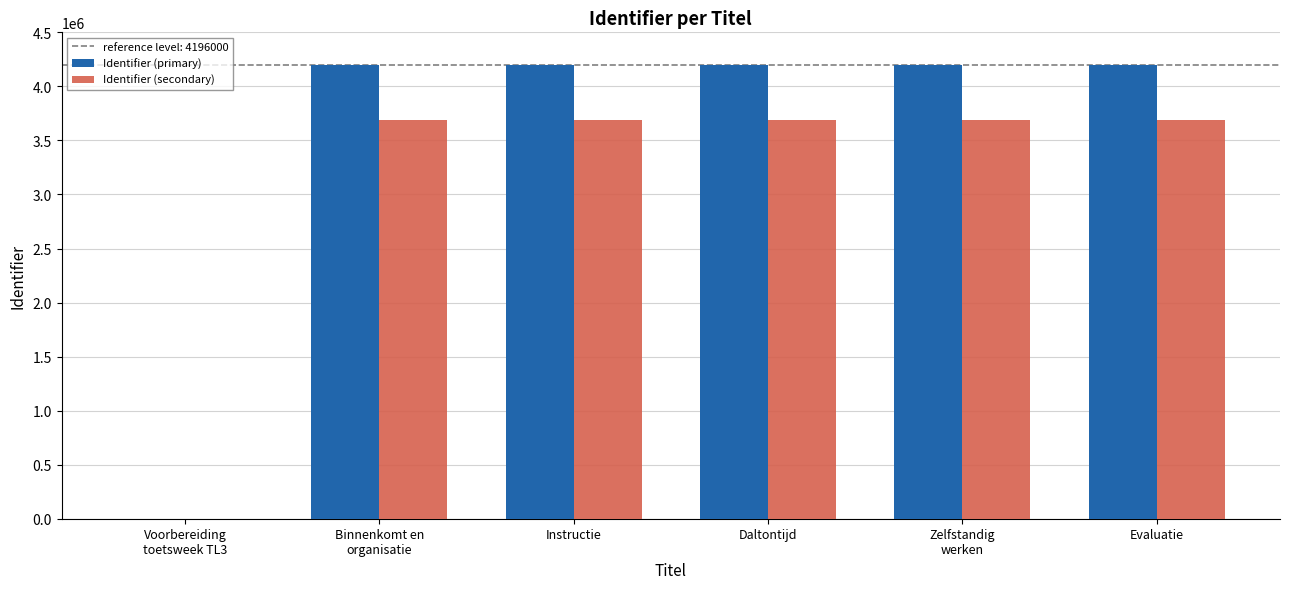

Read the Identifier (primary) value at Evaluatie.

4196488.0